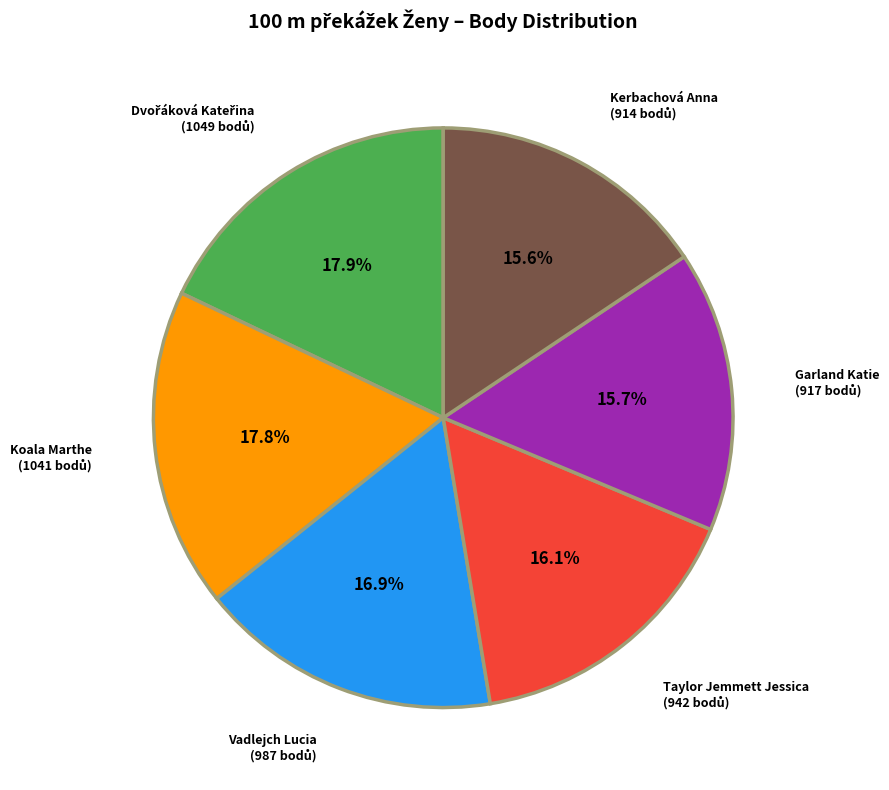

What percentage is the Kerbachová Anna slice, to the nearest percent?

16%